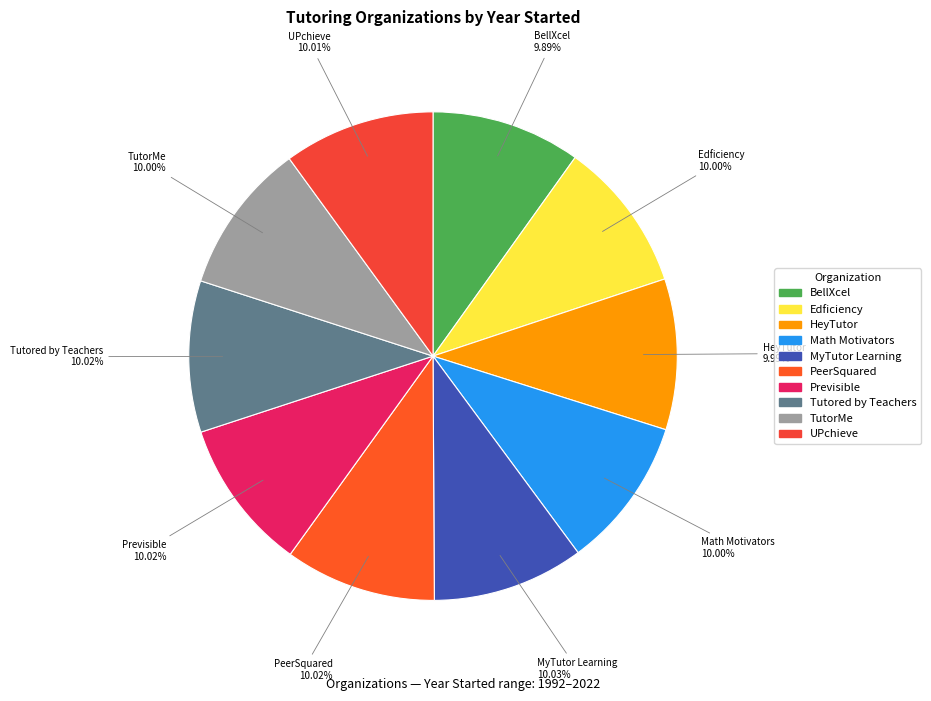

Does Tutored by Teachers account for over 50% of the chart?

No